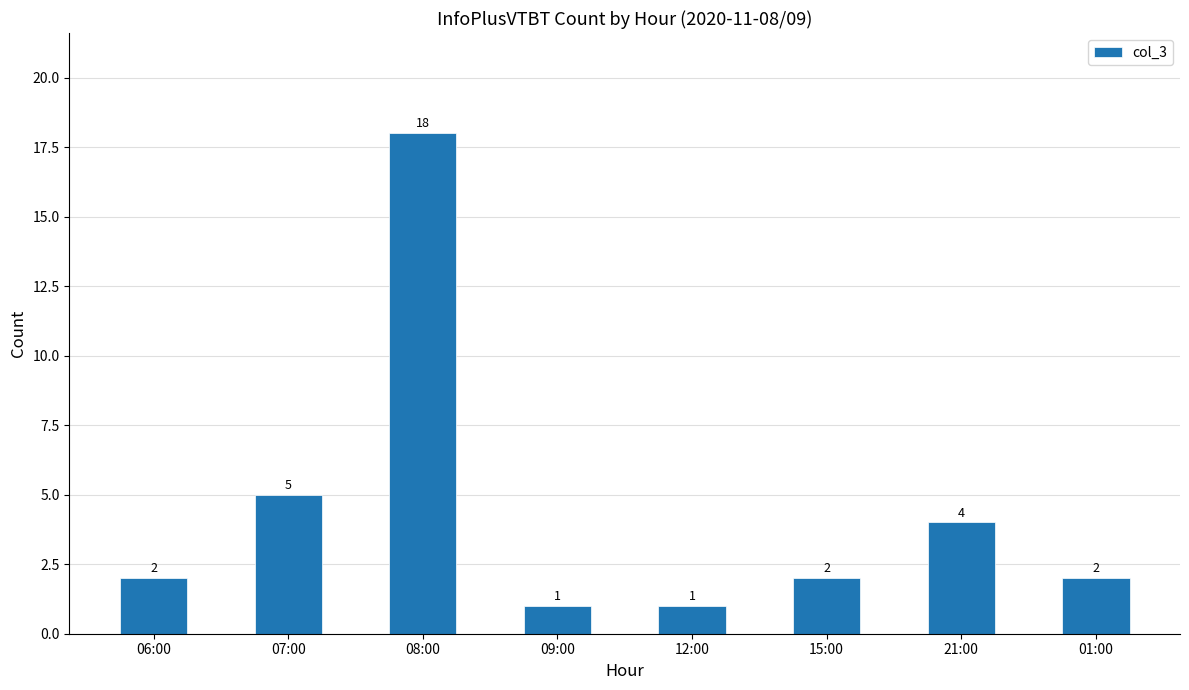

Where is the data nearest to the value 9?

07:00